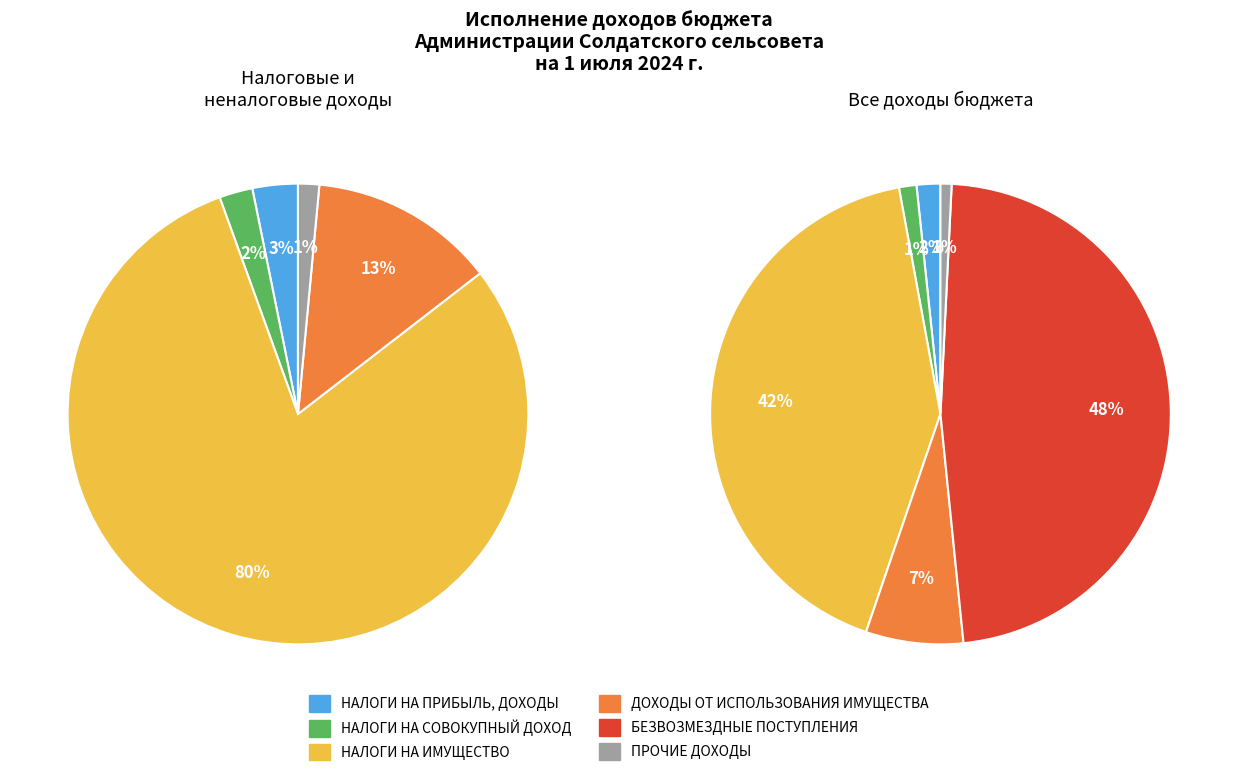

Is it true that НАЛОГИ НА ПРИБЫЛЬ, ДОХОДЫ is 2% of the pie?

True